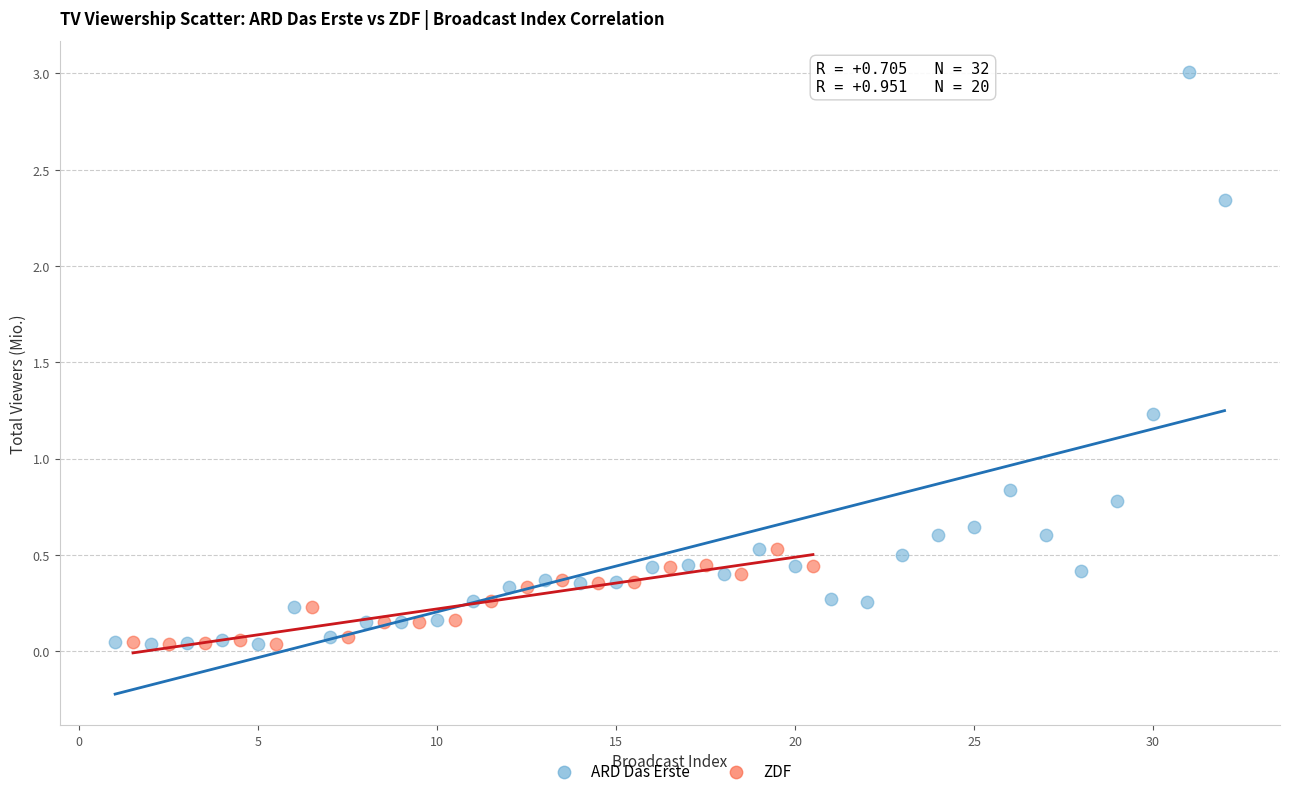

Which series reaches the maximum Y coordinate?

ARD Das Erste